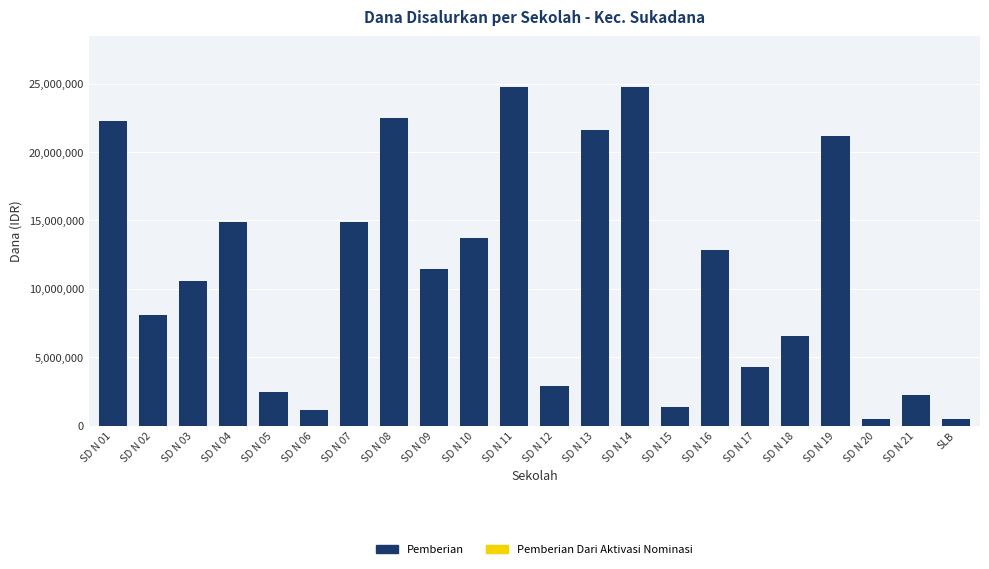

What position from the left is SD N 07?

7